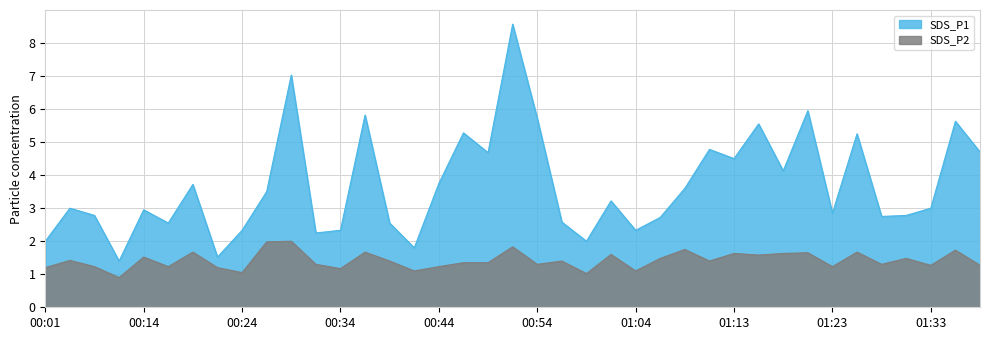

Rank the series by their maximum value, from highest to lowest.

SDS_P1, SDS_P2